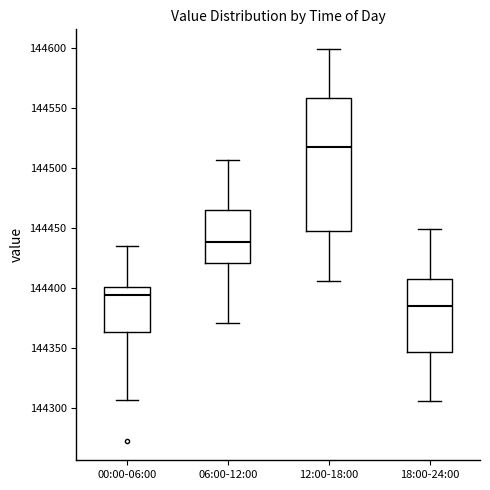

Which box is the tallest, from its lower edge to its upper edge?

12:00-18:00